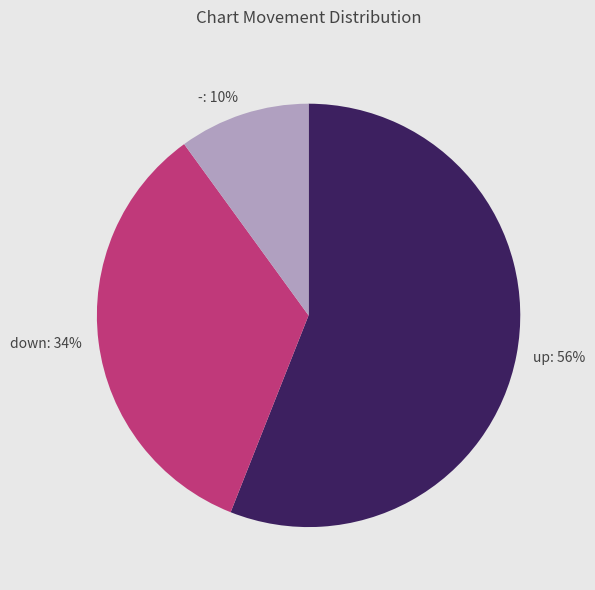

What is the smallest slice in the pie chart?

-